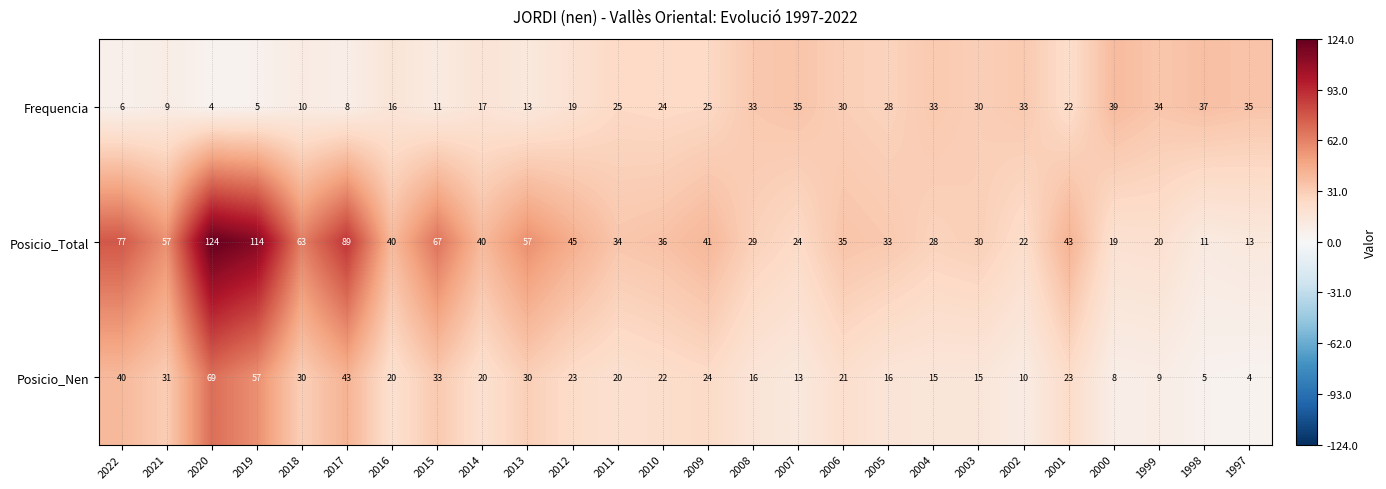

What is the sum of all Frequencia values?

581